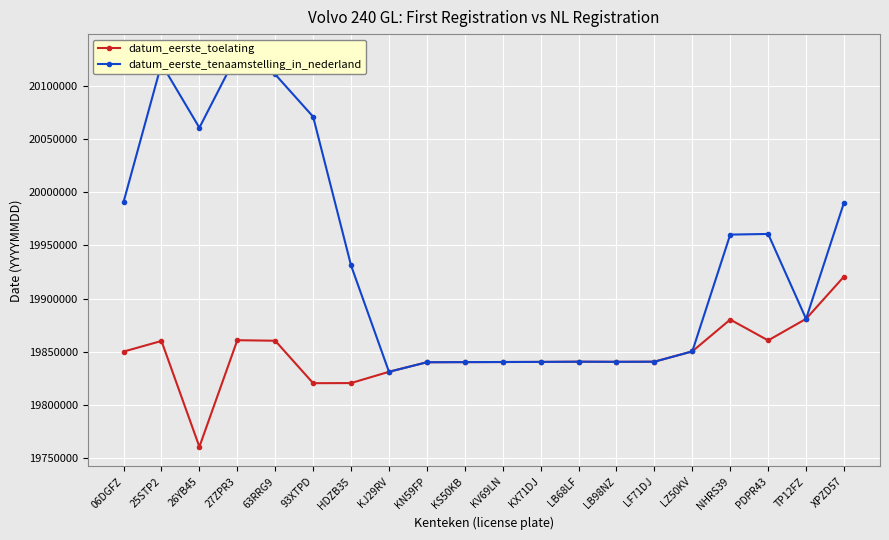

Is this an area chart (filled region under the line)?

No